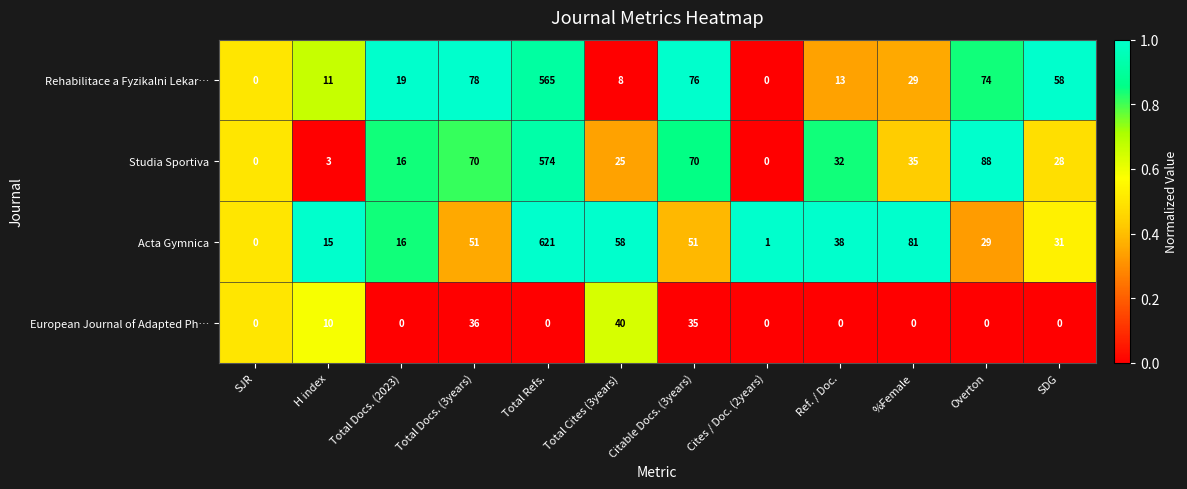

Is it true that European Journal of Adapted Ph… equals 35 at Citable Docs. (3years)?

True